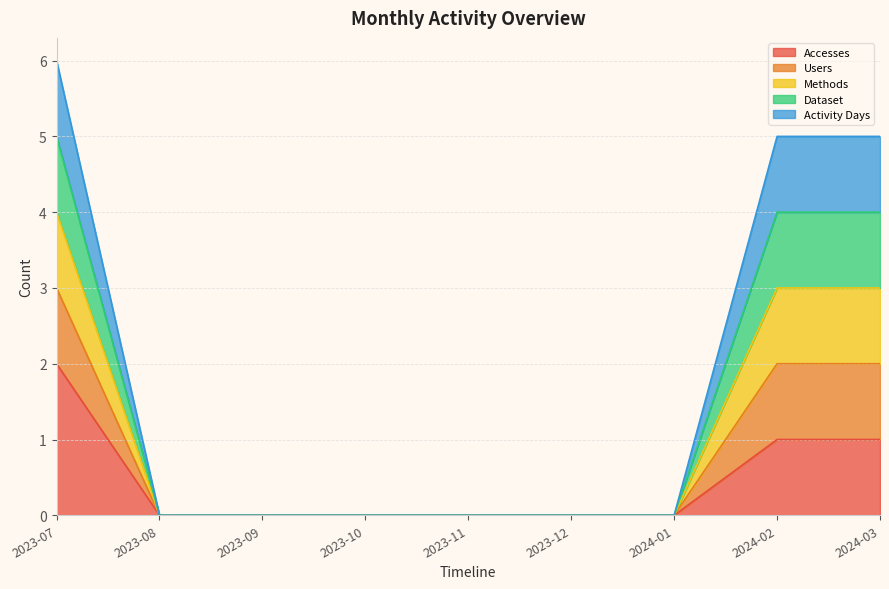

Which label corresponds to the smallest value in the chart?

2023-08